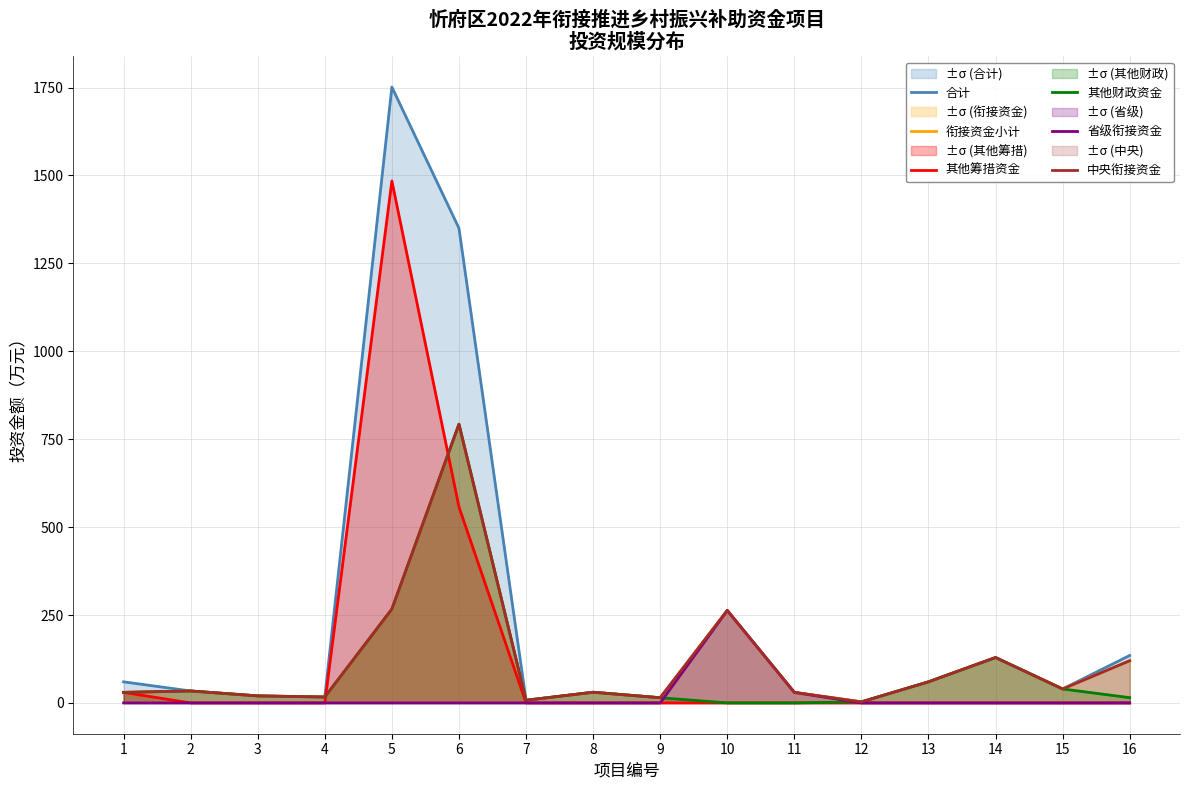

Which series has the widest spread of values?

合计